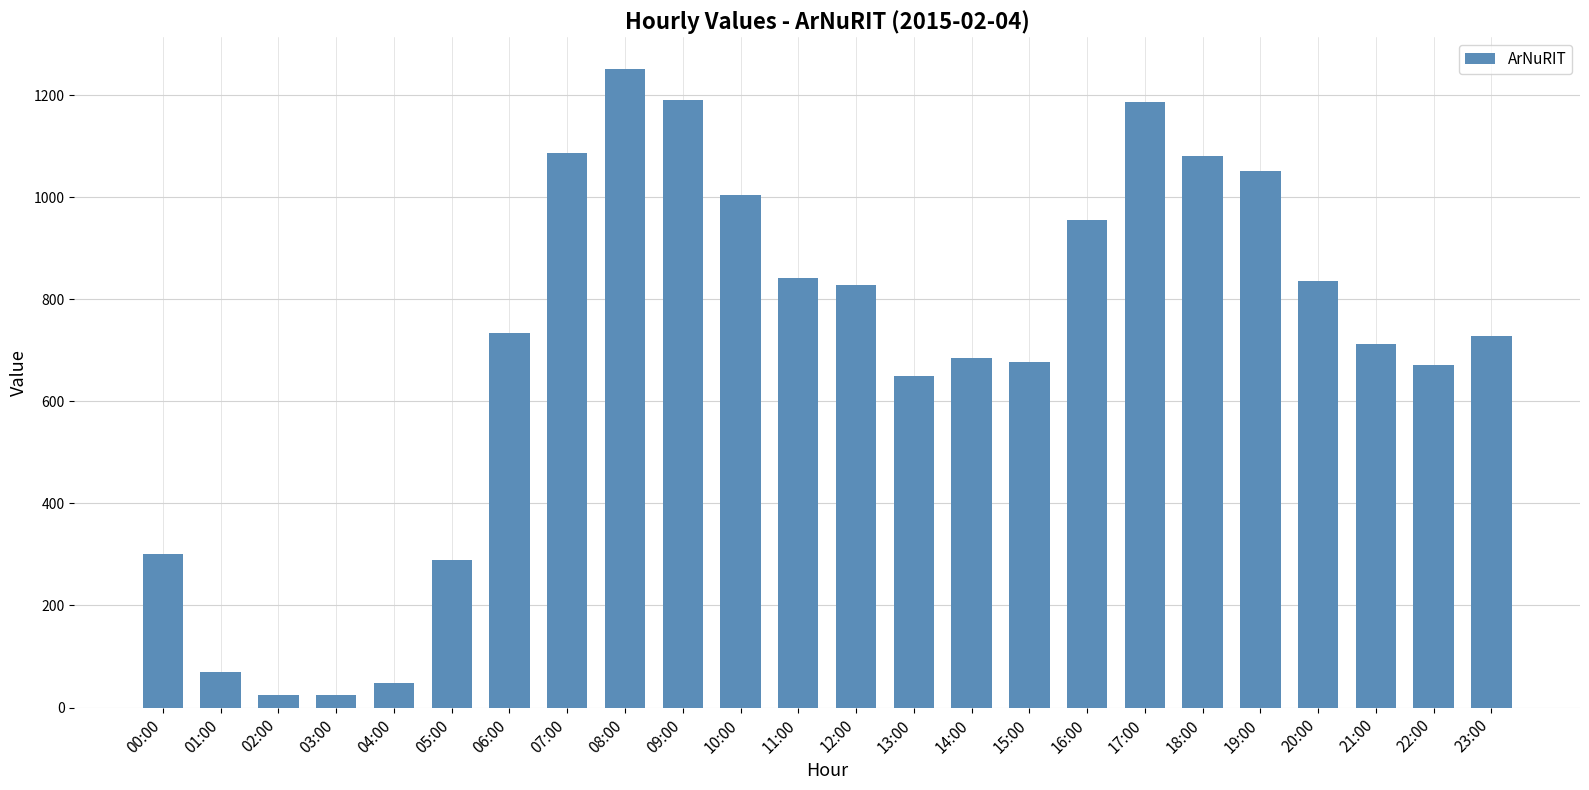

The chart shows a value of 141 at 13:00. True or false?

False